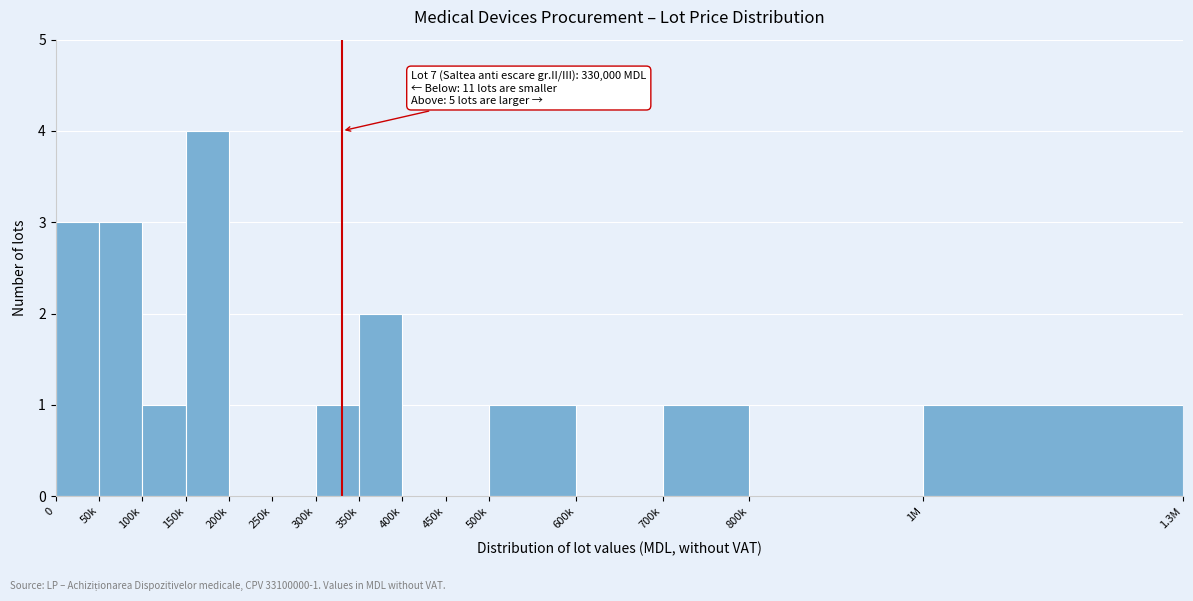

Reading left to right, what are all the values shown in this chart?

0=3	50k=3	100k=1	150k=4	200k=0	250k=0	300k=1	350k=2	400k=0	450k=0	500k=1	600k=0	700k=1	800k=0	1M=1